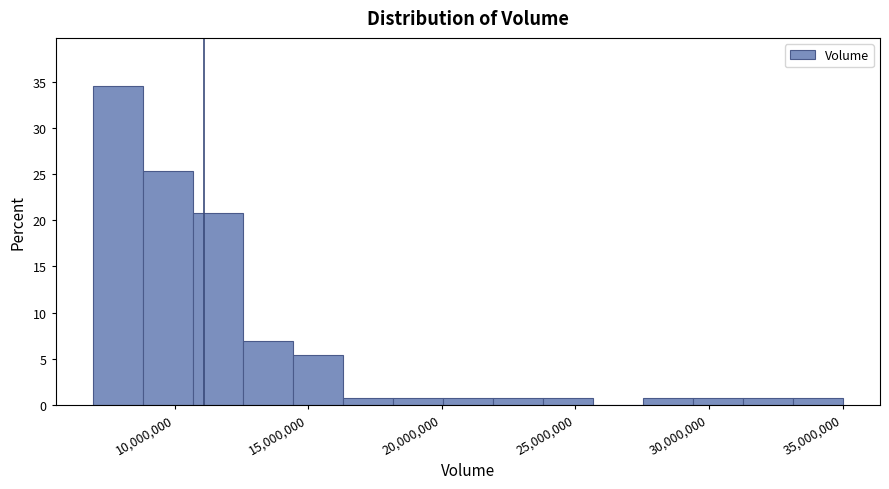

Around what value on the x-axis is the tallest bar? Give the approximate position of its centre, as read against the axis.

8000000